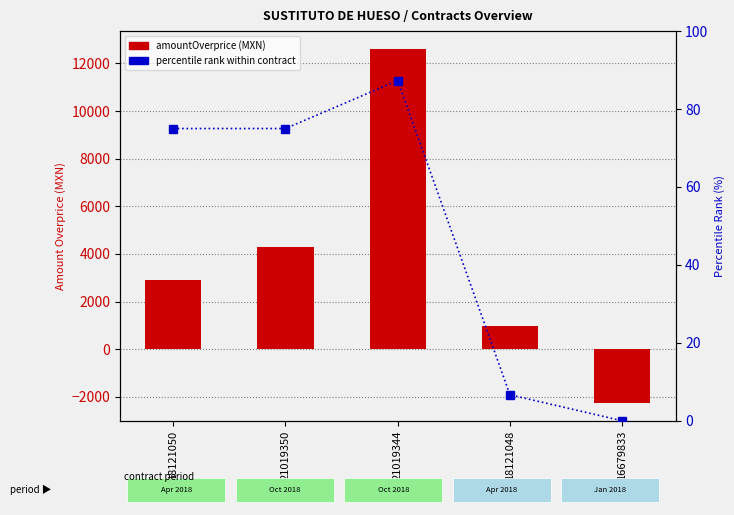

At which label does percentile rank within contract reach its minimum?

16679833